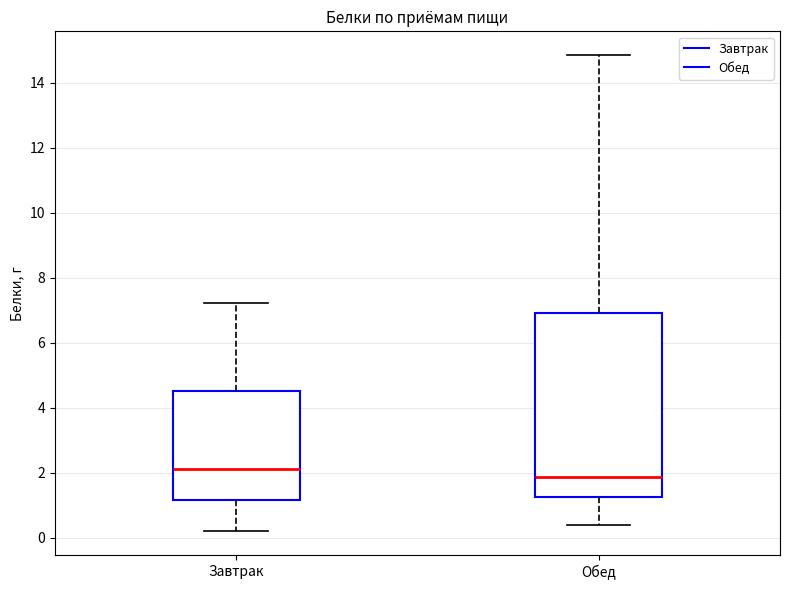

Reading left to right, read every box against the y-axis: the position of its median line, the range the box covers, and the ends of its whiskers. The values are not printed on the chart, so give them approximately, as read against the axis.

Завтрак: median 2.2, box 1.2 to 4.6, whiskers 0.2 to 7.2
Обед: median 1.8, box 1.2 to 7.0, whiskers 0.4 to 14.8